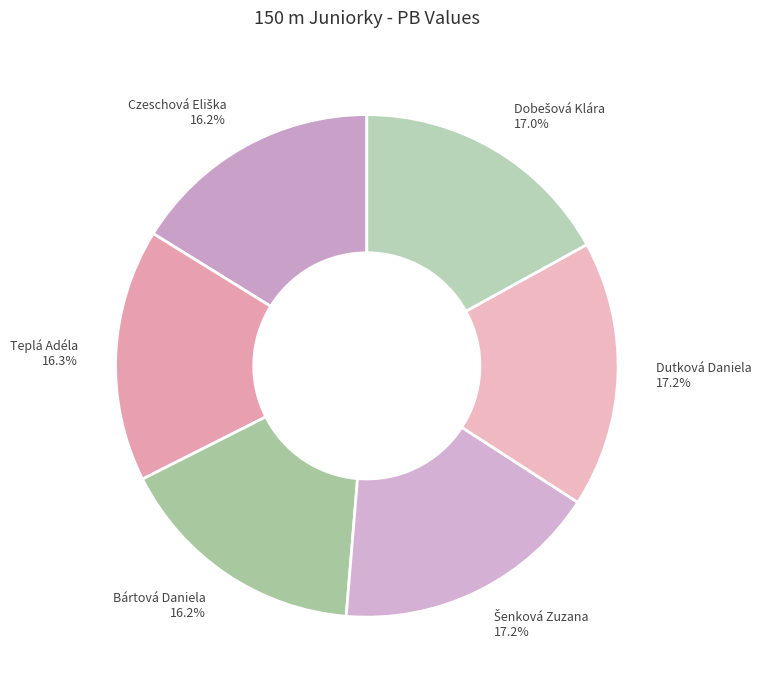

Does any single category account for the majority?

No